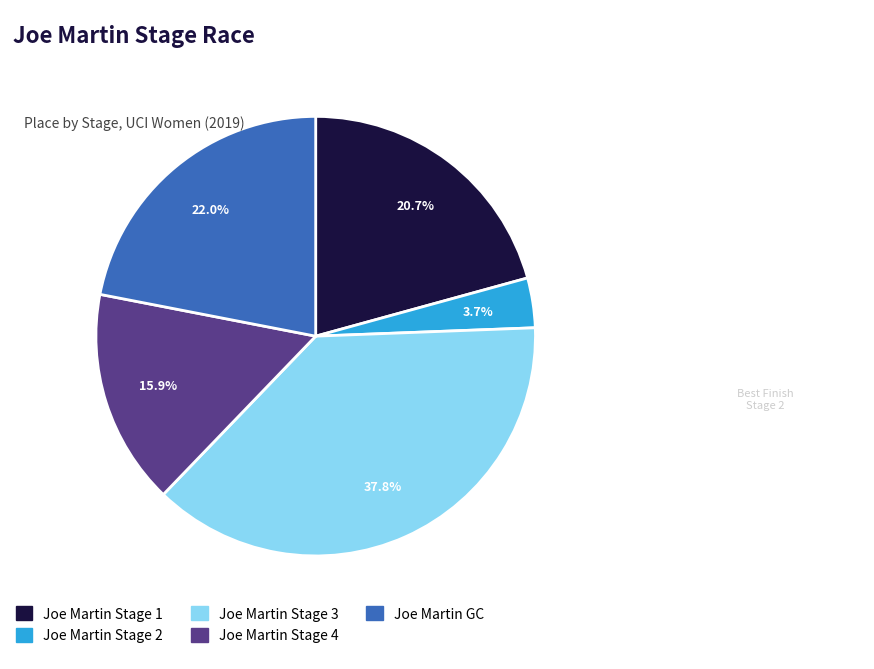

Approximately how many times larger is the value at Joe Martin Stage 1 compared to Joe Martin Stage 3?

0.5